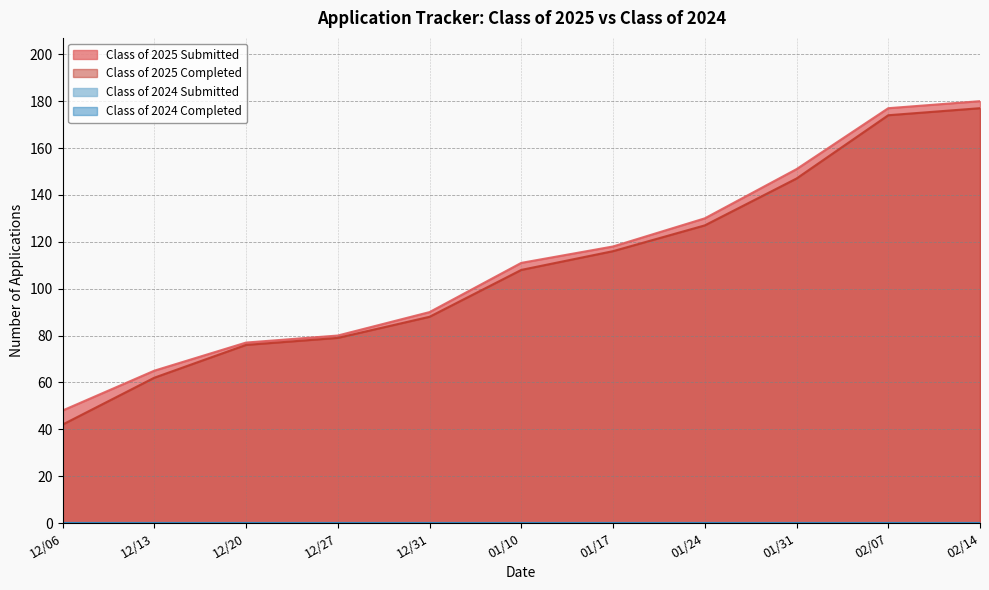

True or false: Class of 2025 Completed and Class of 2025 Submitted cross at least once.

False